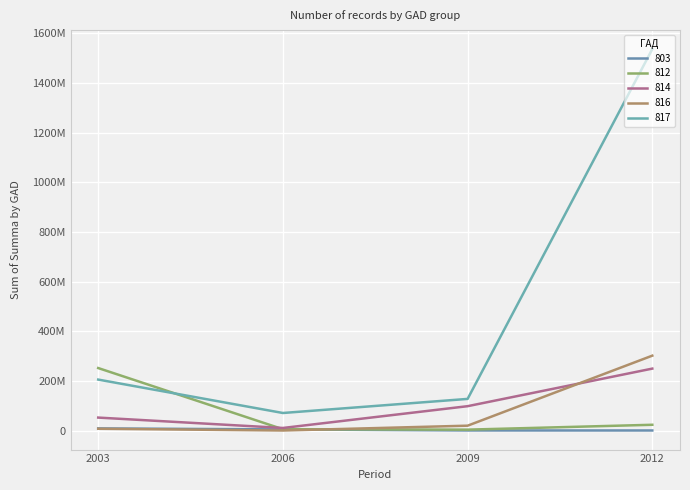

Does the chart have visible grid lines?

Yes